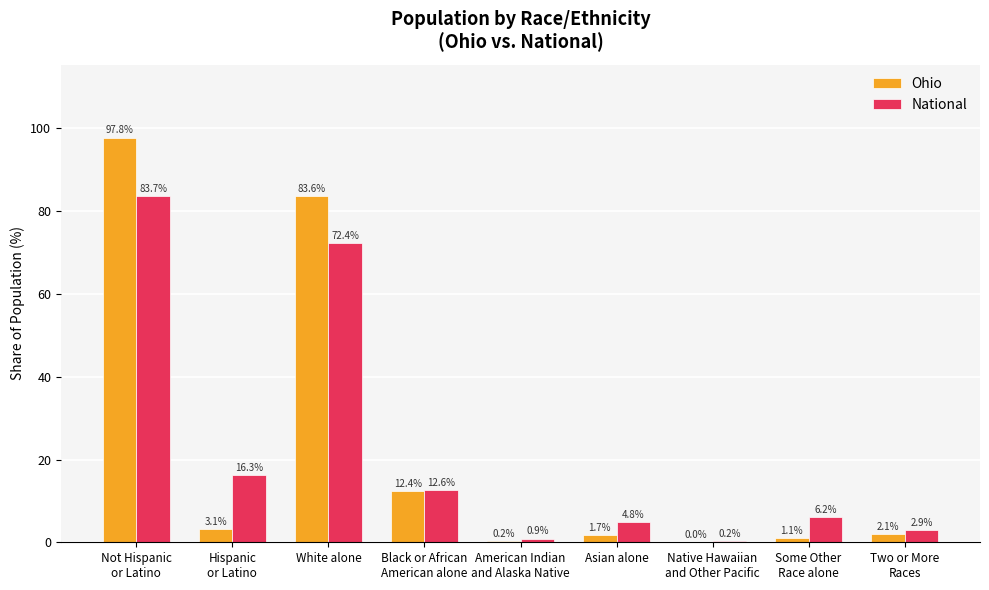

True or false: National has a value of 16.3 at Hispanic
or Latino.

True